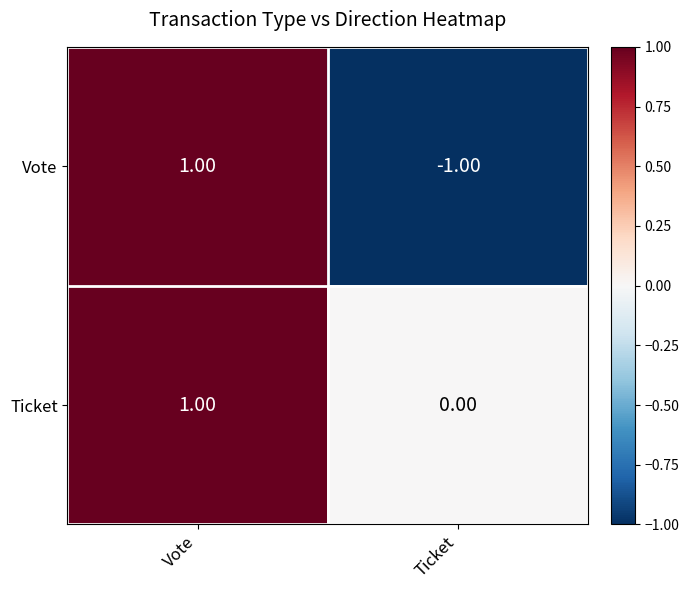

Where is Ticket nearest to the value 0?

Ticket